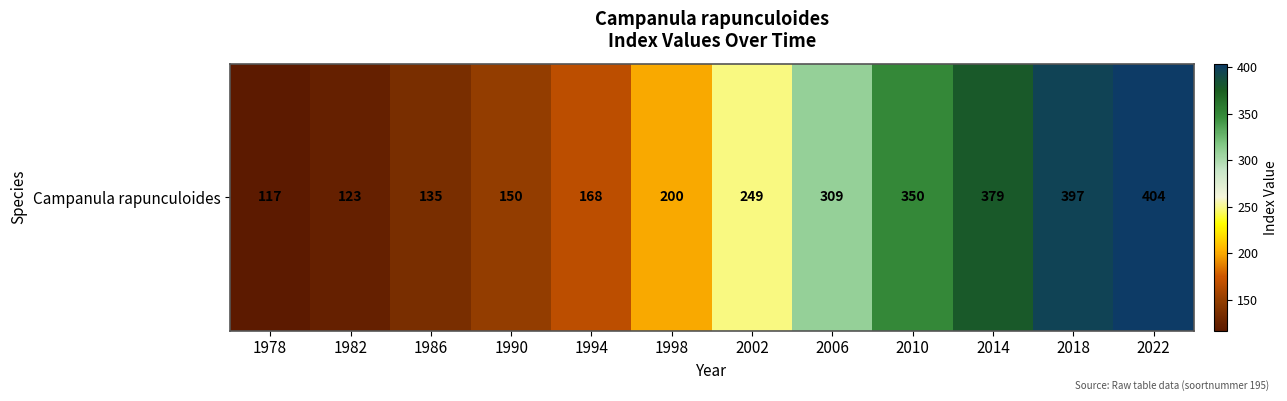

Which label corresponds to the largest value in the chart?

2022